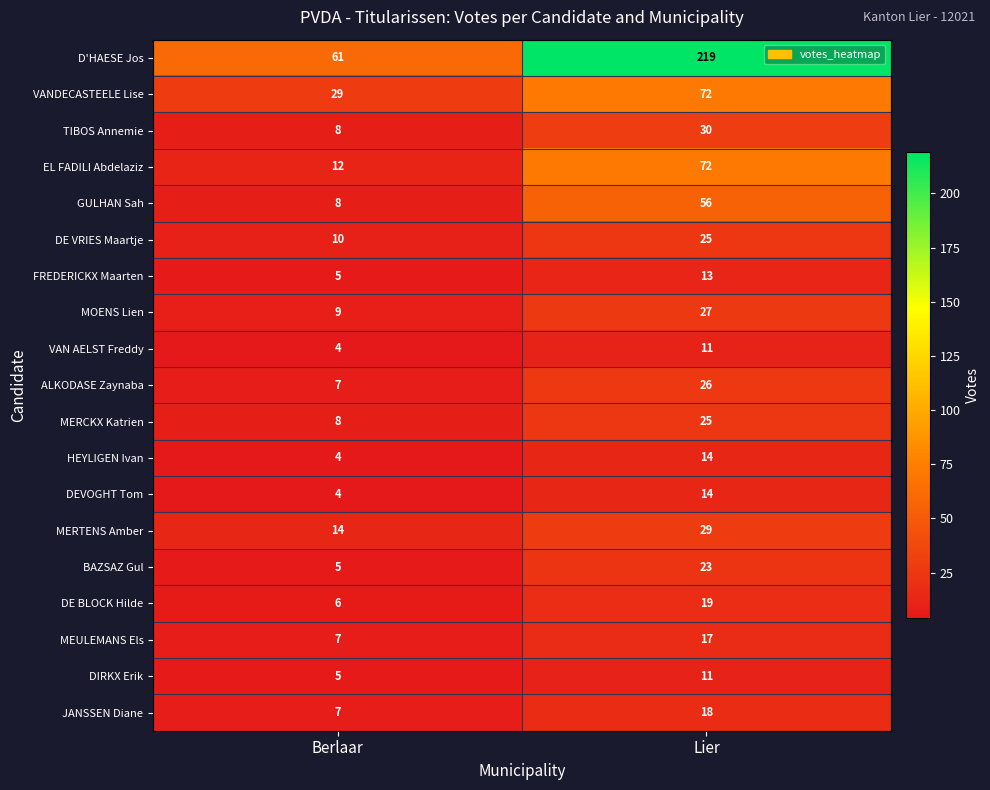

At which category is the sum across all series the highest?

Lier